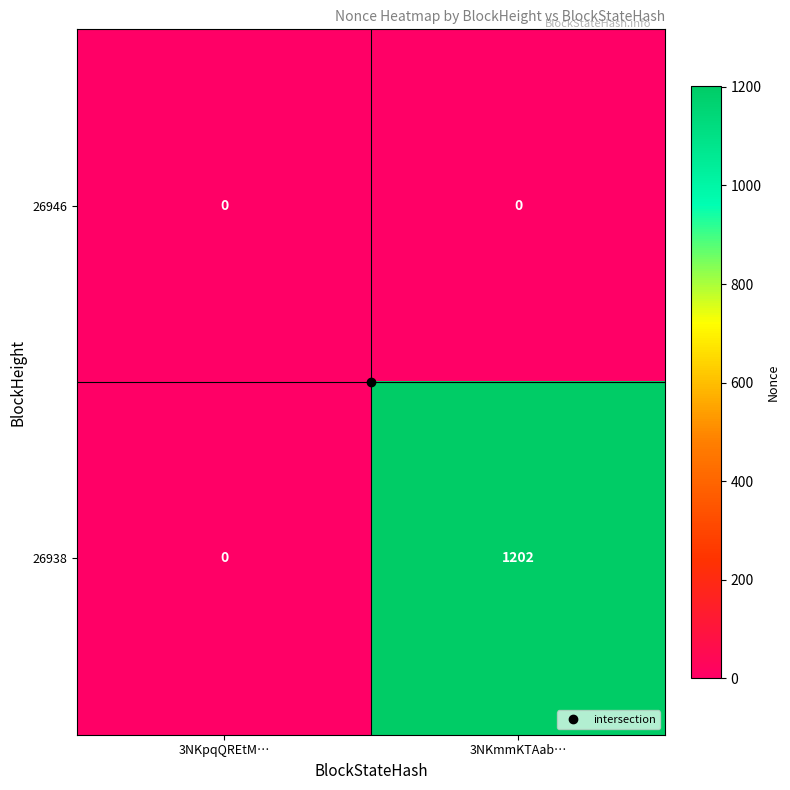

At which category does the chart reach its peak across all series?

3NKmmKTAab…